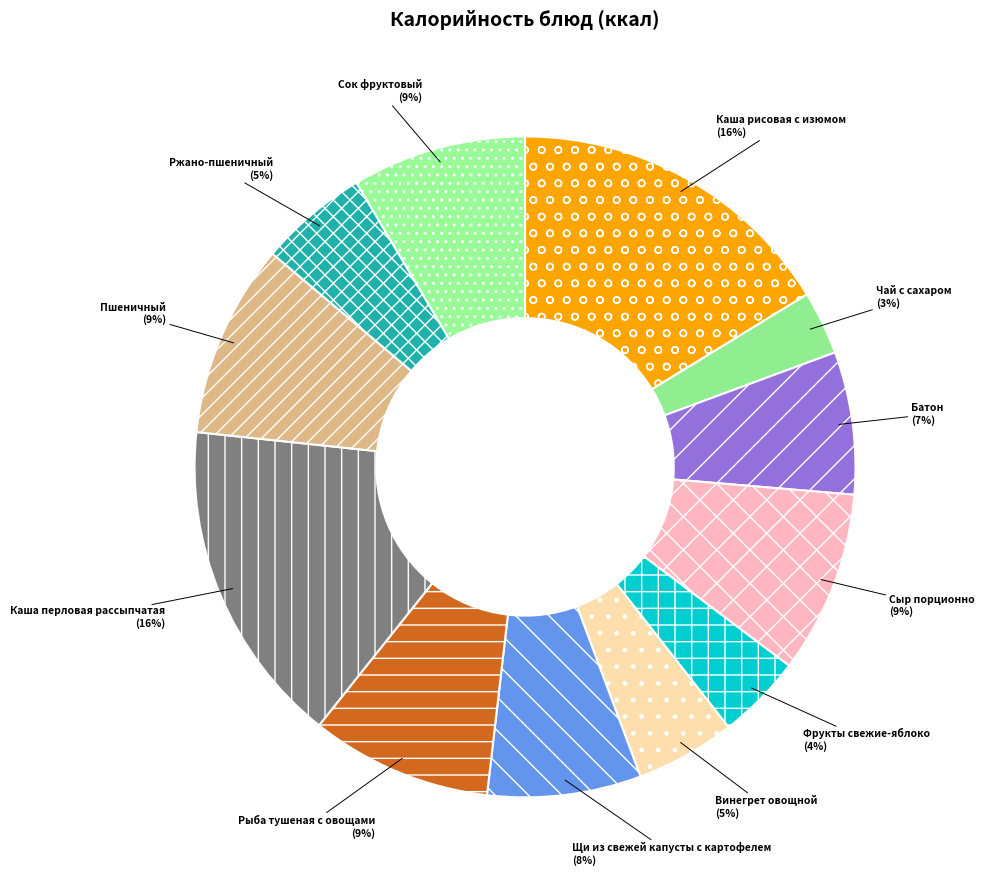

Count the number of slices in the pie.

12